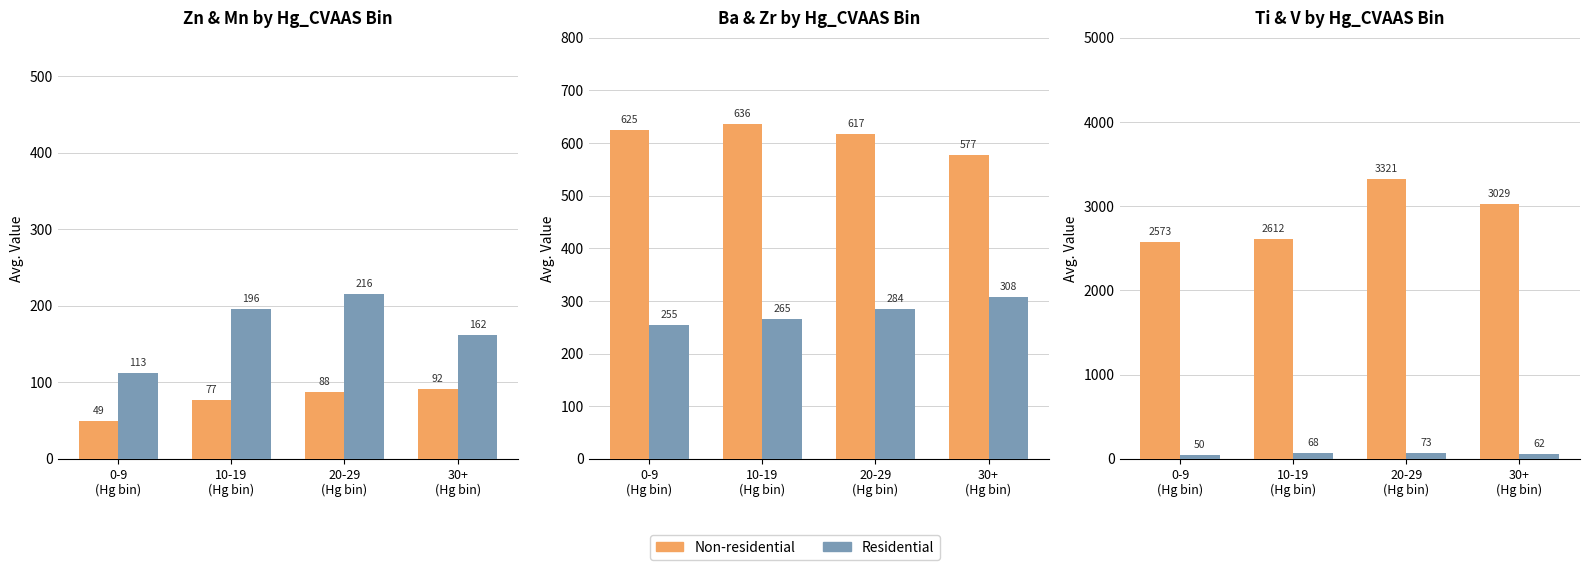

What is the average value of the Zn_AAS series?

76.4